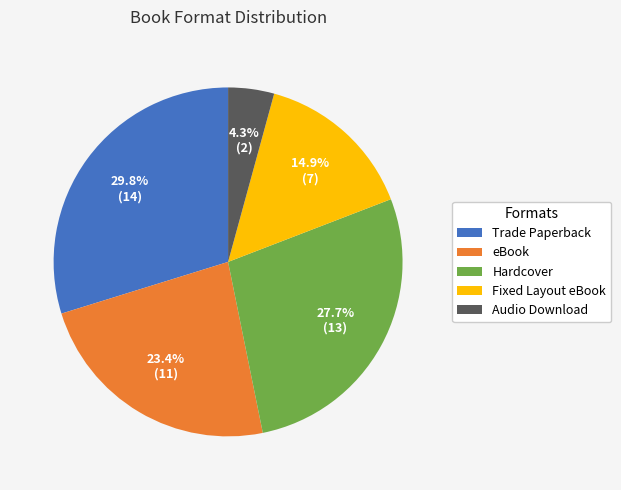

True or false: Fixed Layout eBook accounts for 20% of the total.

False